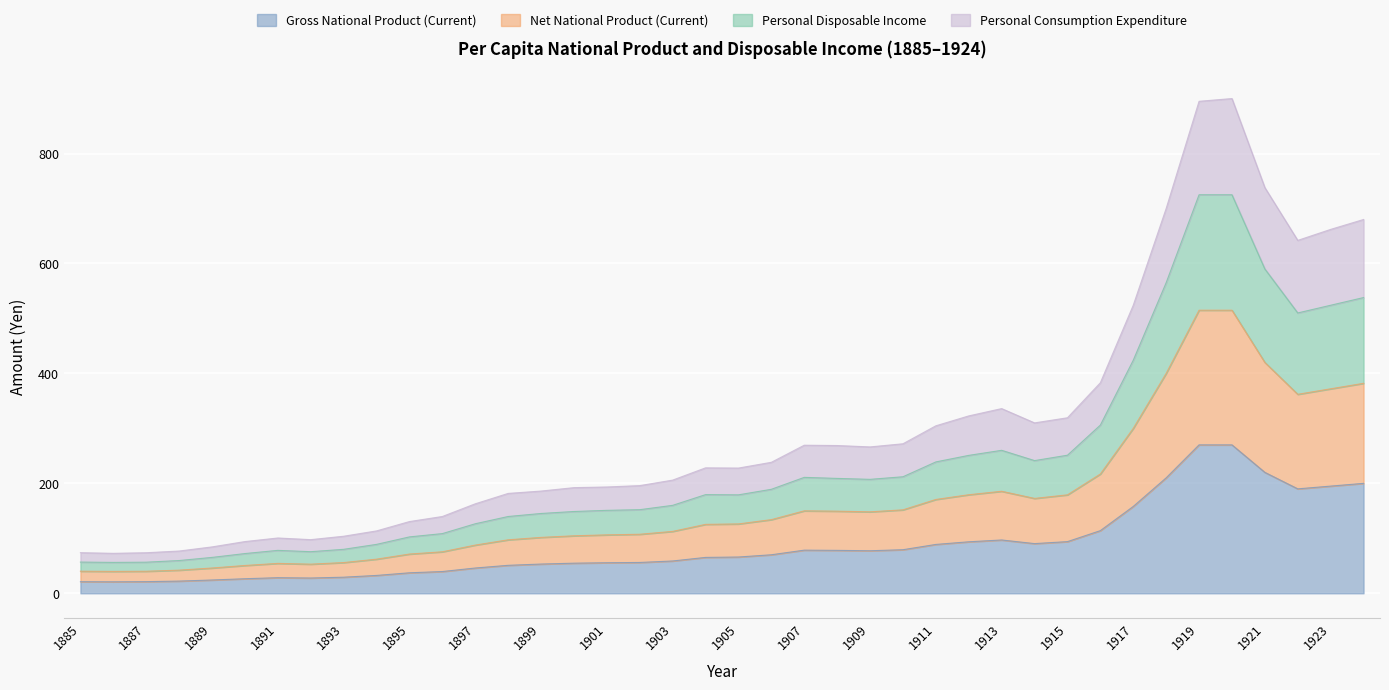

What is the greatest value displayed?

900.0